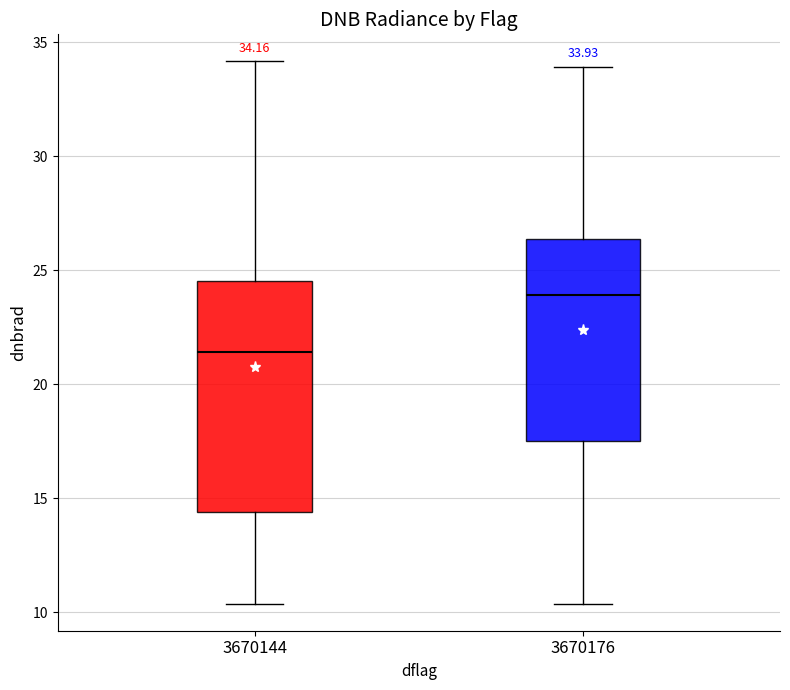

Which box is the tallest, from its lower edge to its upper edge?

3670144